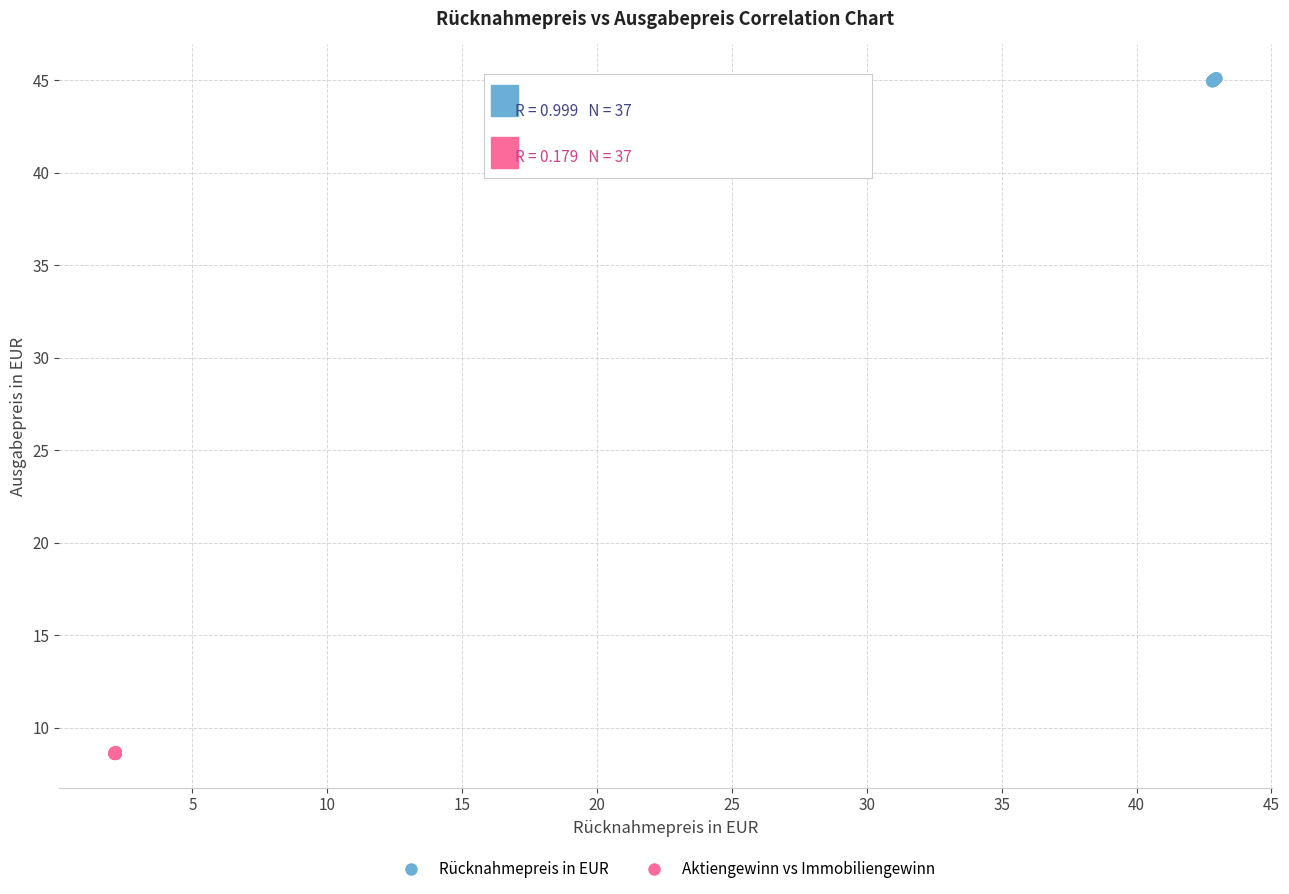

Which series reaches the maximum Y coordinate?

Rücknahmepreis in EUR